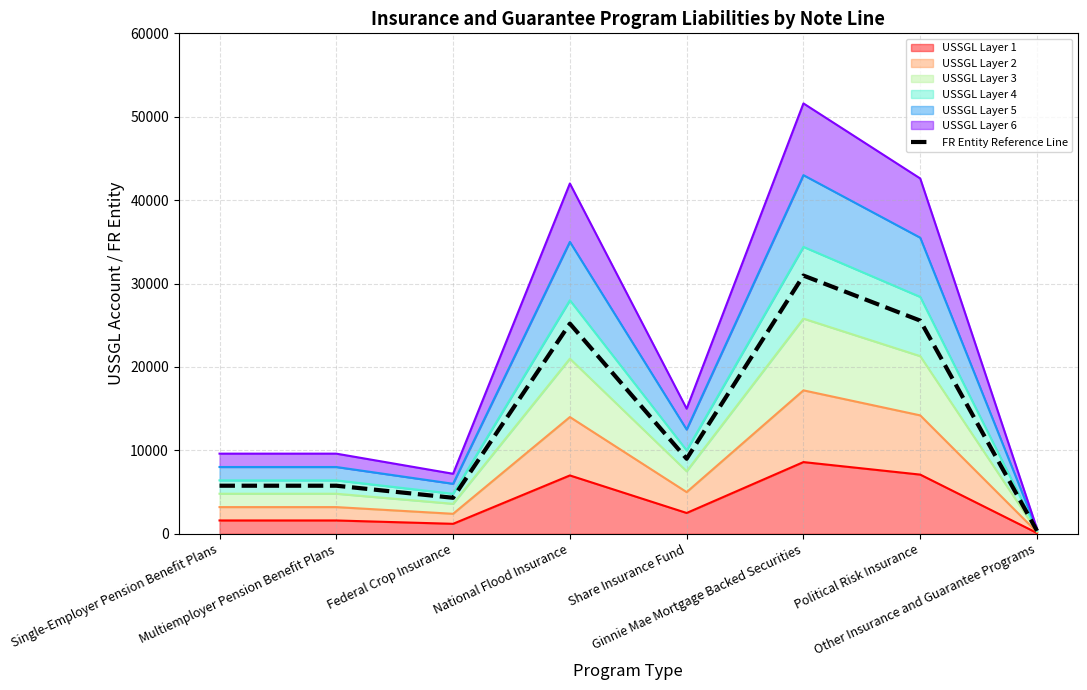

At which label is the value closest to 15660?

Share Insurance Fund